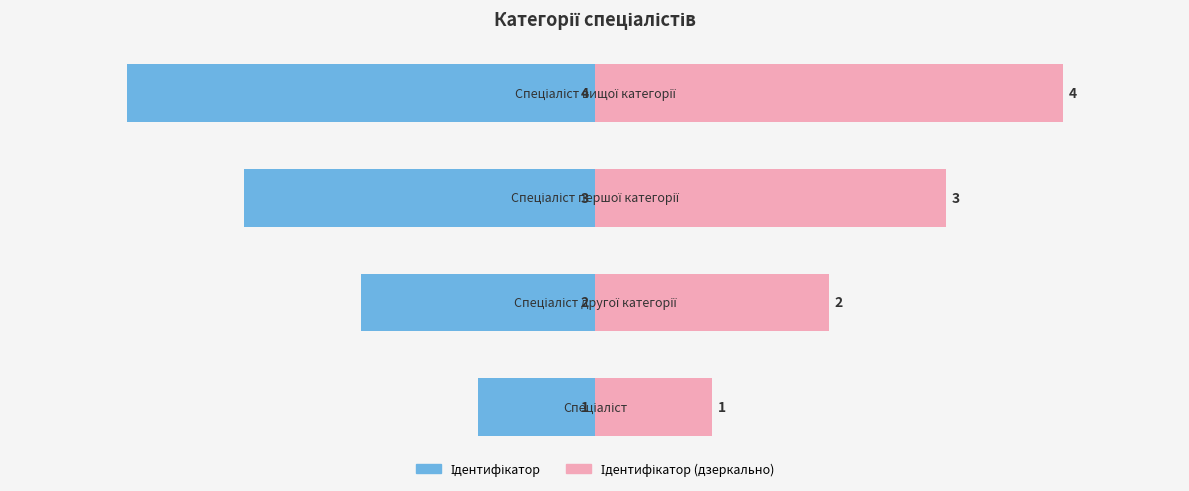

Reading left to right, extract all data points from this chart.

Ідентифікатор: -1	-2	-3	-4
Ідентифікатор (дзеркально): 1	2	3	4